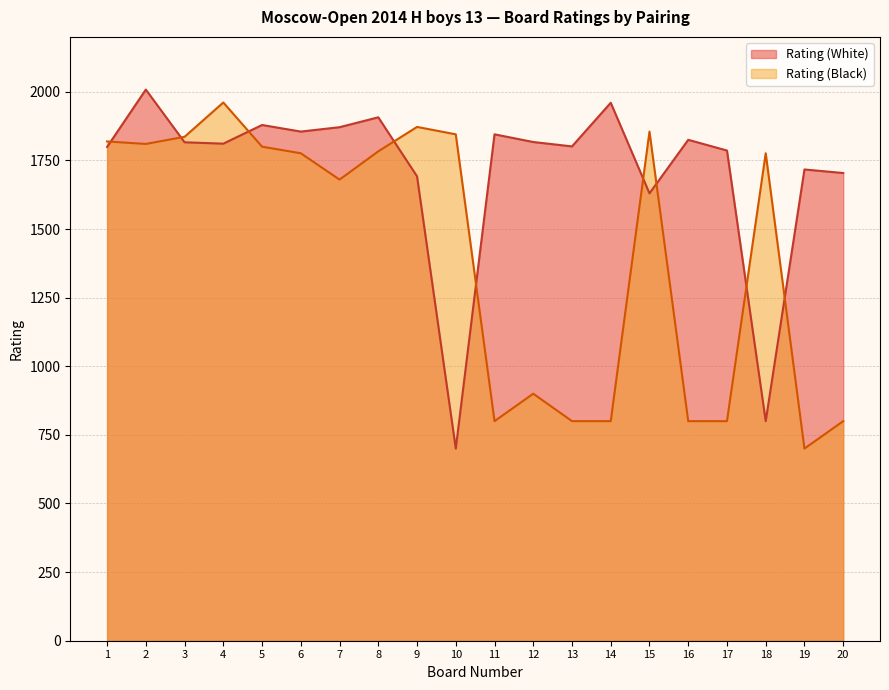

Reading left to right, what are all the values shown in this chart?

Rating (White): 1=1799	2=2008	3=1816	4=1811	5=1879	6=1855	7=1871	8=1907	9=1692	10=700	11=1845	12=1817	13=1801	14=1960	15=1630	16=1825	17=1786	18=800	19=1717	20=1704
Rating (Black): 1=1819	2=1810	3=1836	4=1961	5=1800	6=1776	7=1680	8=1783	9=1872	10=1845	11=800	12=900	13=800	14=800	15=1855	16=800	17=800	18=1776	19=700	20=800